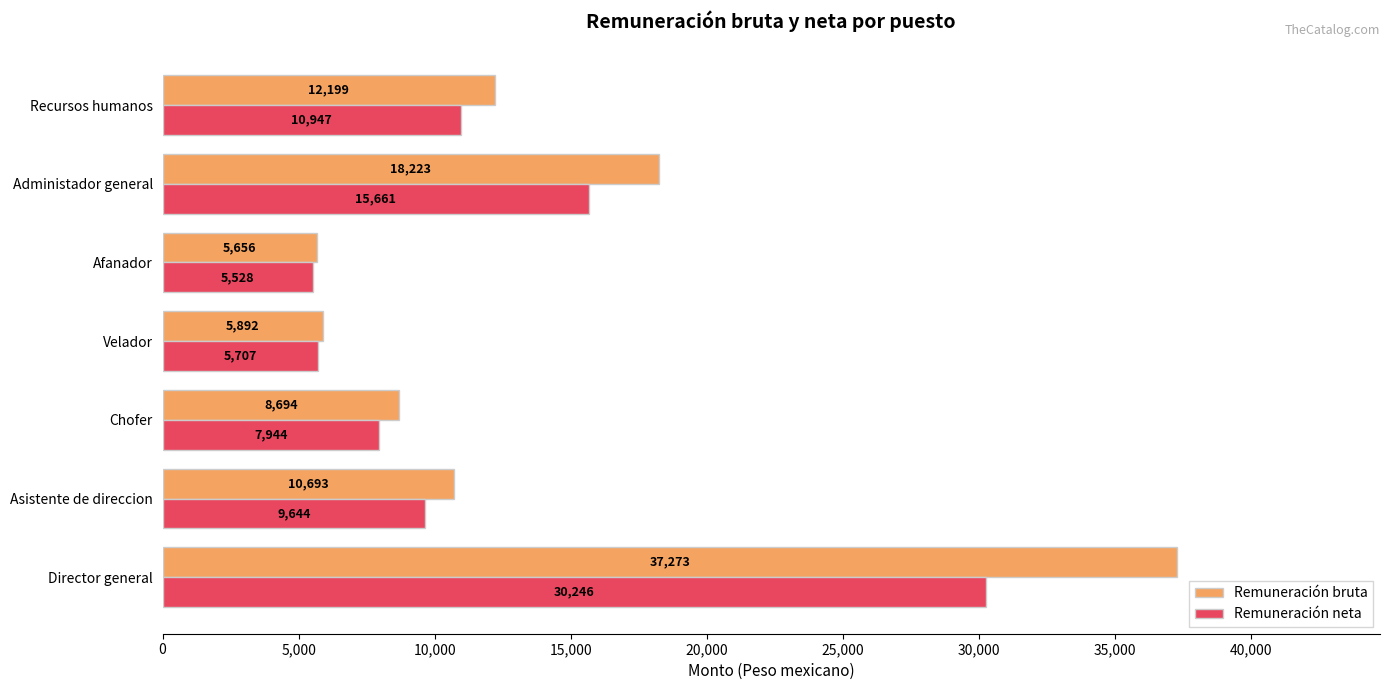

What are all the series names shown in the legend?

Remuneración bruta, Remuneración neta